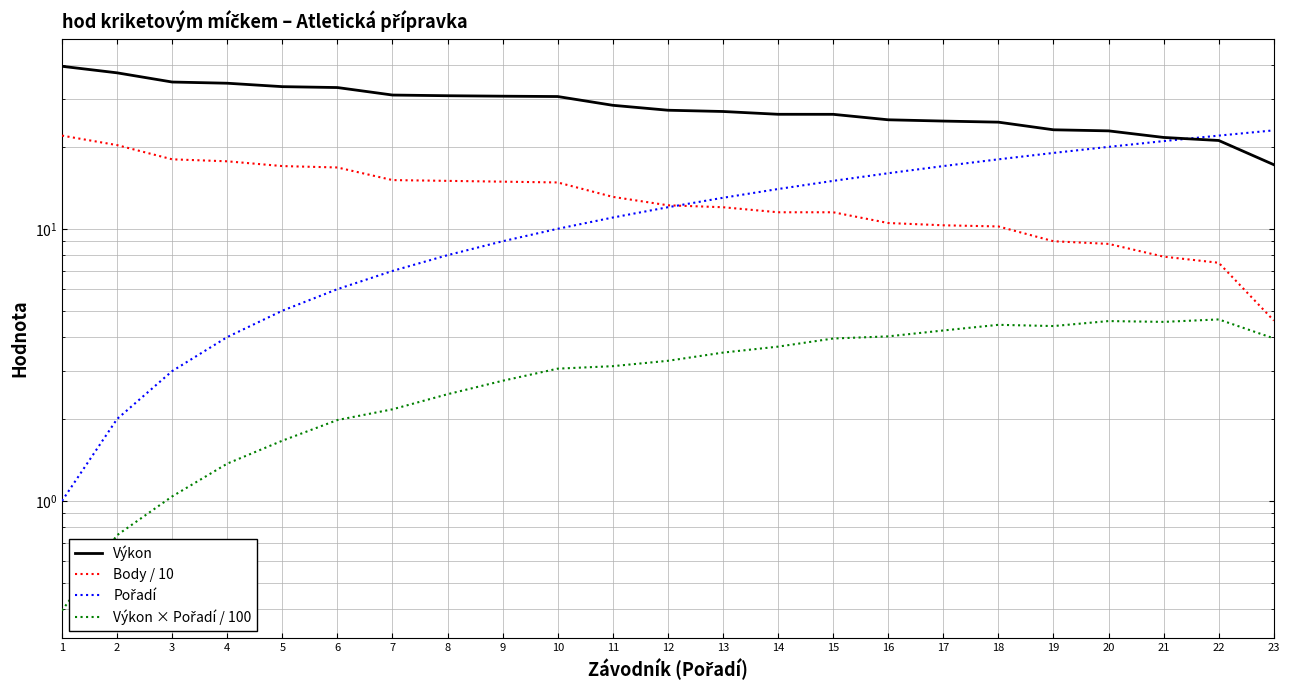

How many series are shown in this chart?

4